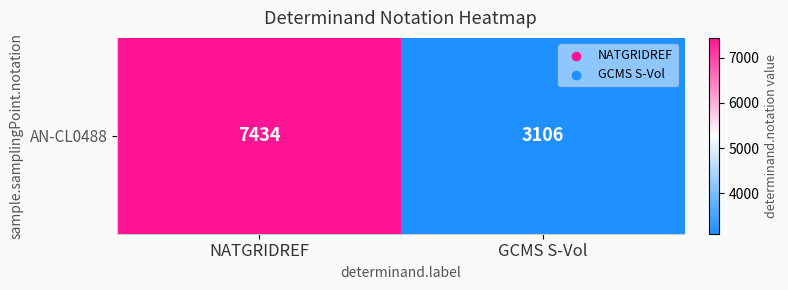

Reading left to right, what are all the values shown in this chart?

7434	3106